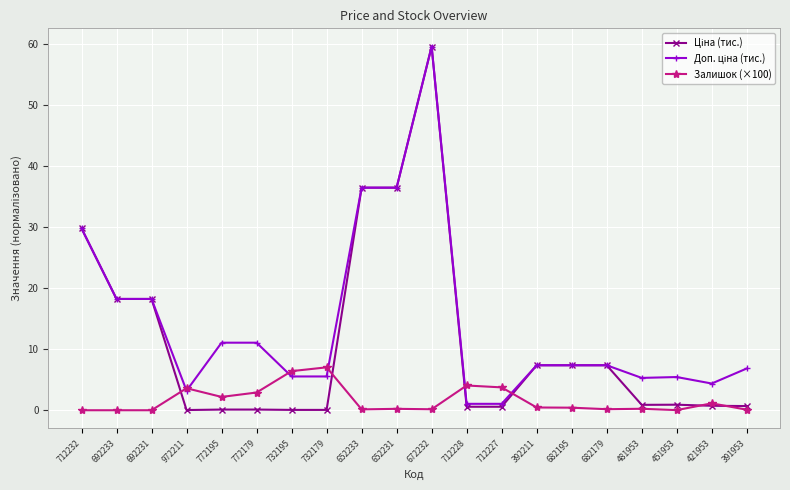

What is the label of the 20th point from the right?

712232